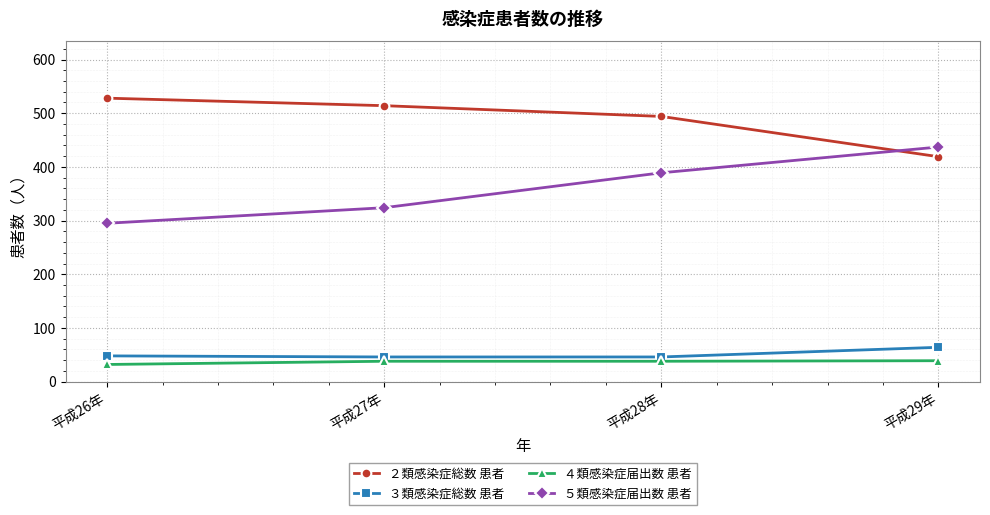

Is this an area chart (filled region under the line)?

No